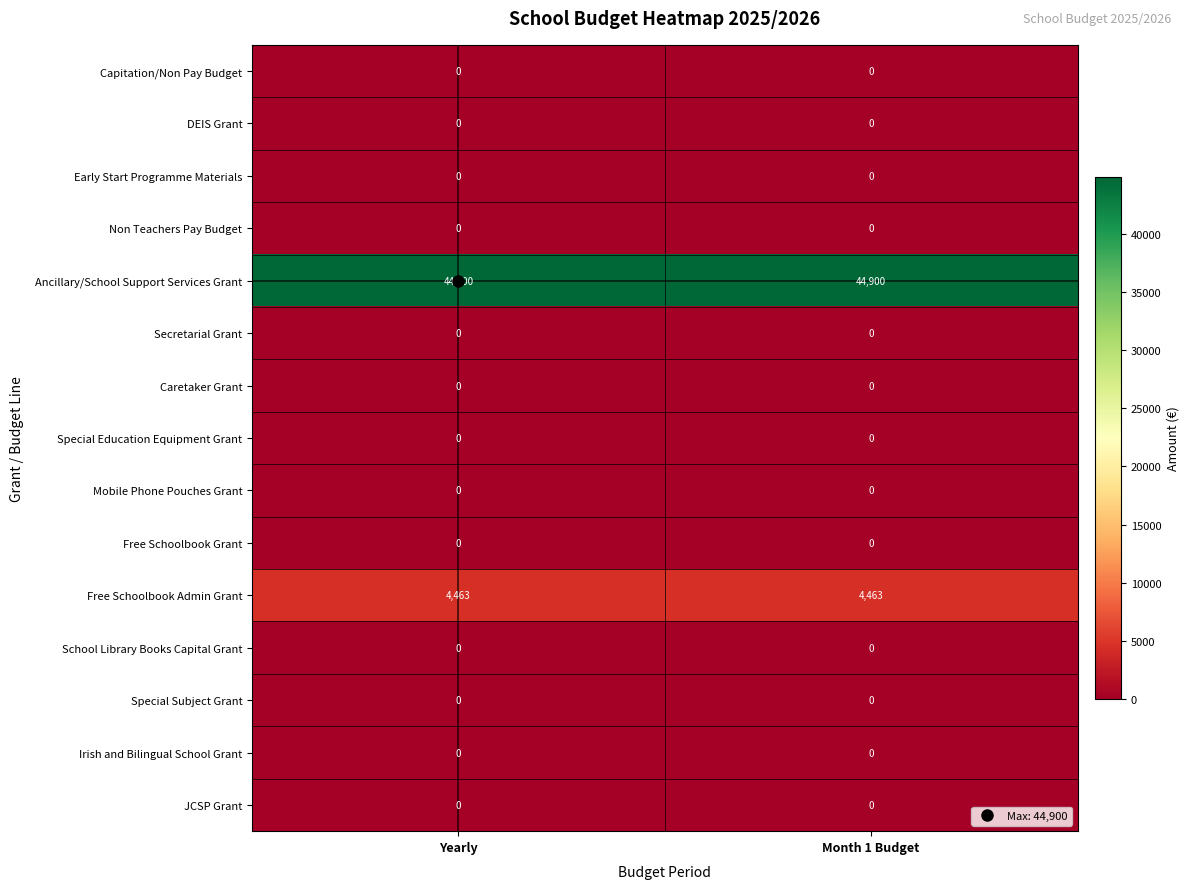

True or false: Mobile Phone Pouches Grant has a value of 0 at Month 1 Budget.

True